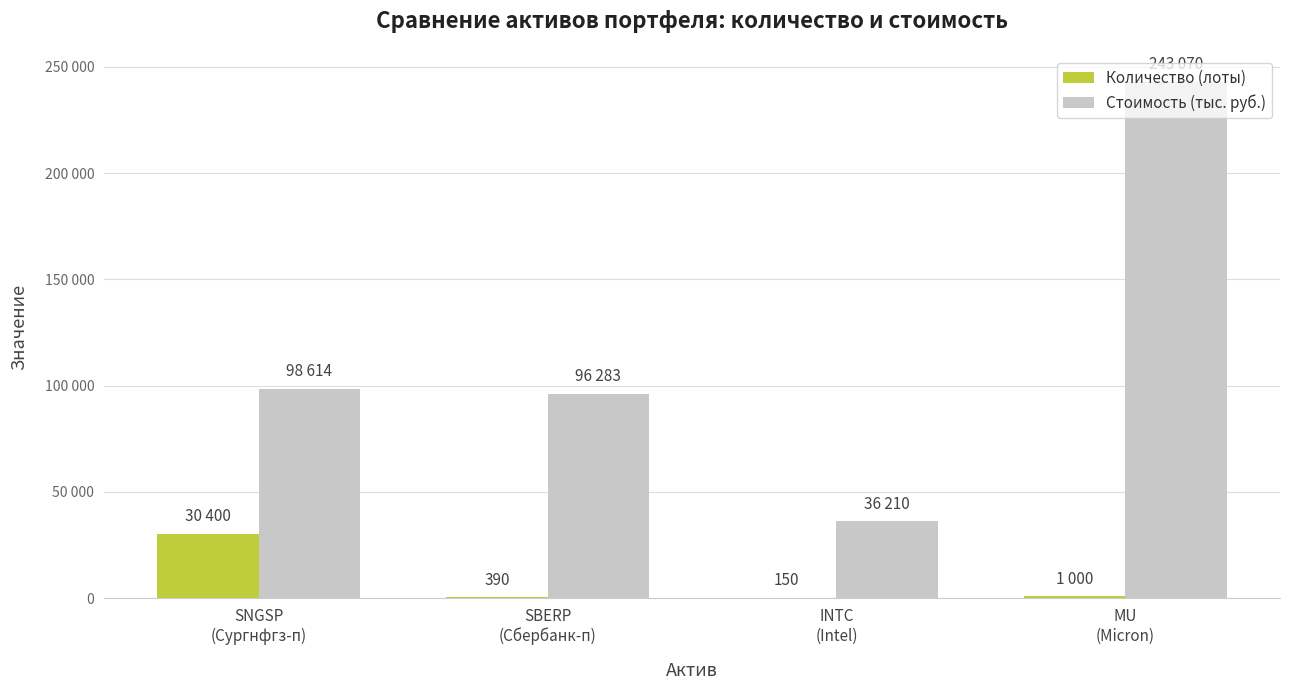

Is it true that Количество (лоты) equals 16368 at SNGSP
(Сургнфгз-п)?

False